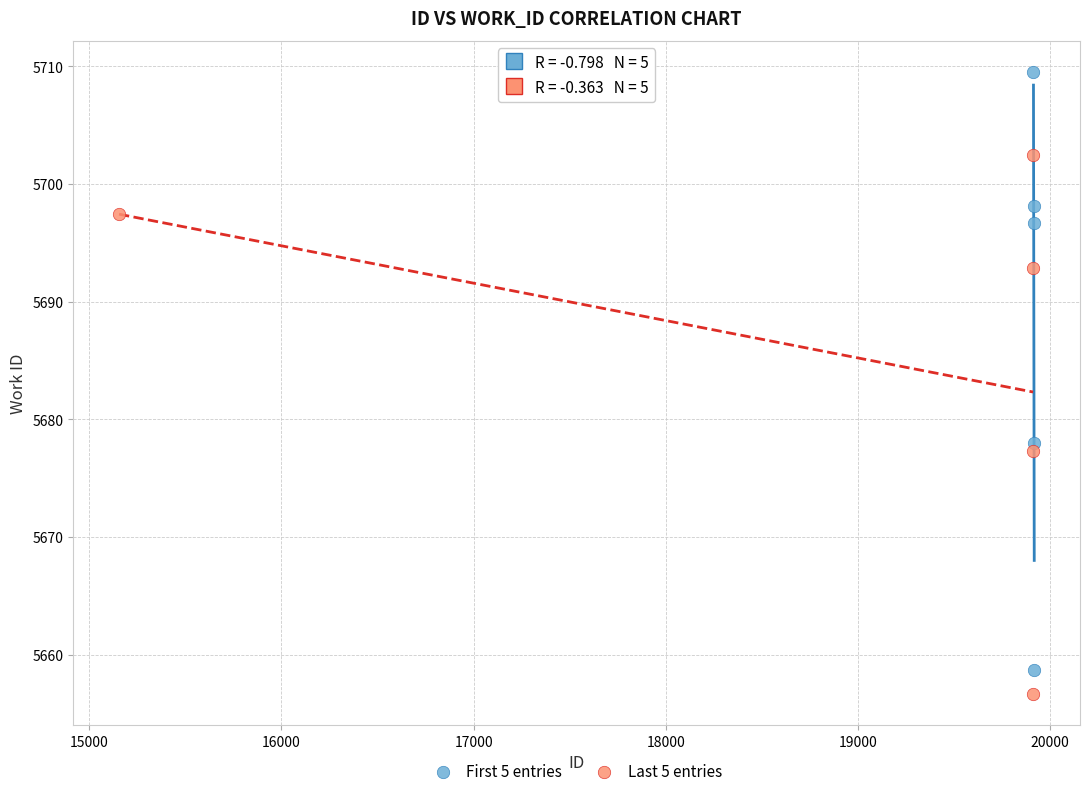

Which series has the largest Y range (max minus min)?

First 5 entries